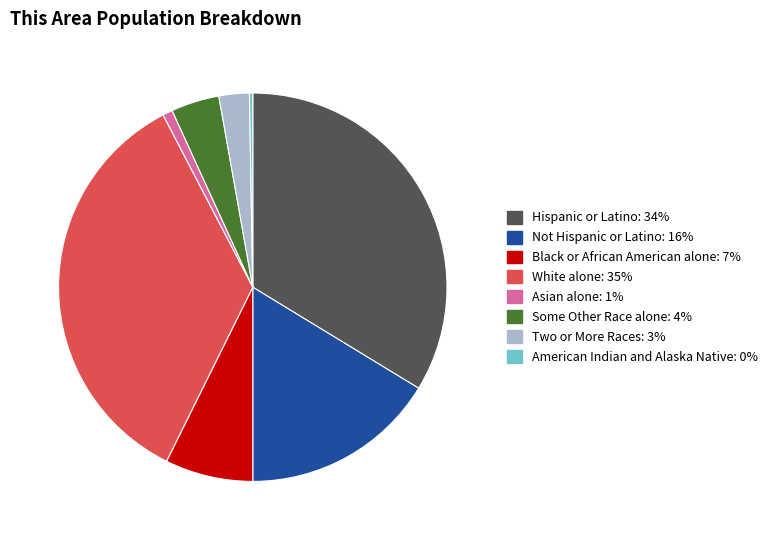

Does any single category account for the majority?

No